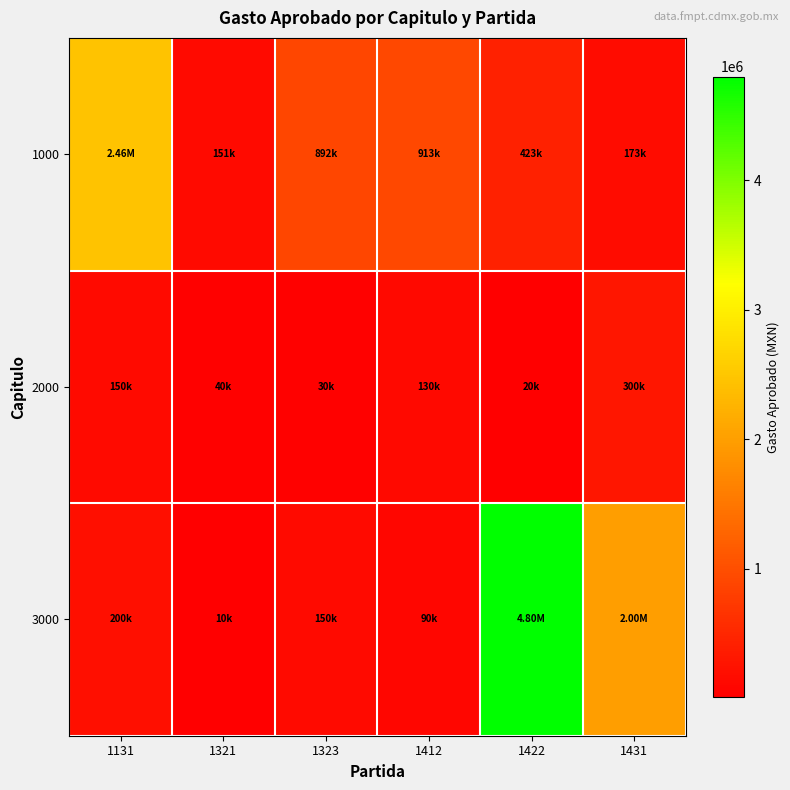

Which series has the widest spread of values?

3000